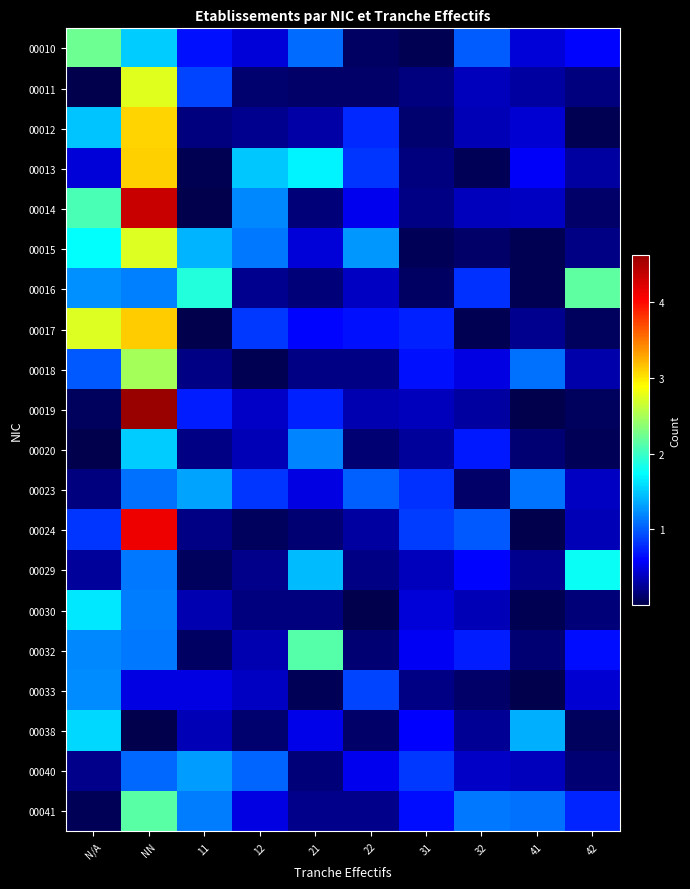

Rank the series by their maximum value, from highest to lowest.

00019, 00014, 00024, 00017, 00013, 00012, 00011, 00015, 00018, 00010, 00016, 00041, 00032, 00029, 00030, 00038, 00020, 00023, 00040, 00033